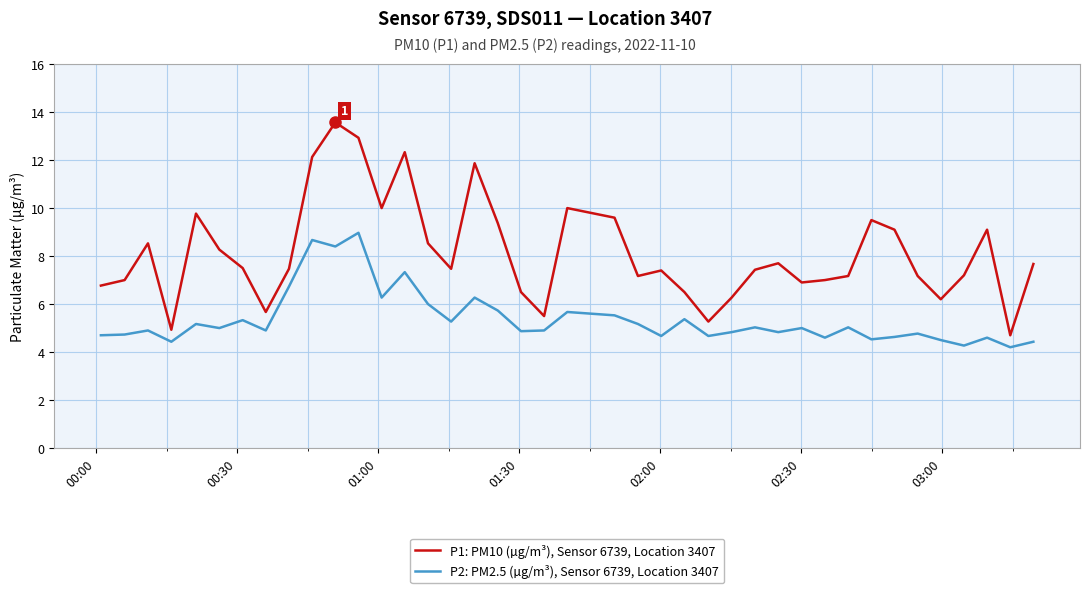

Which series has the largest range (max minus min)?

P1: PM10 (µg/m³), Sensor 6739, Location 3407